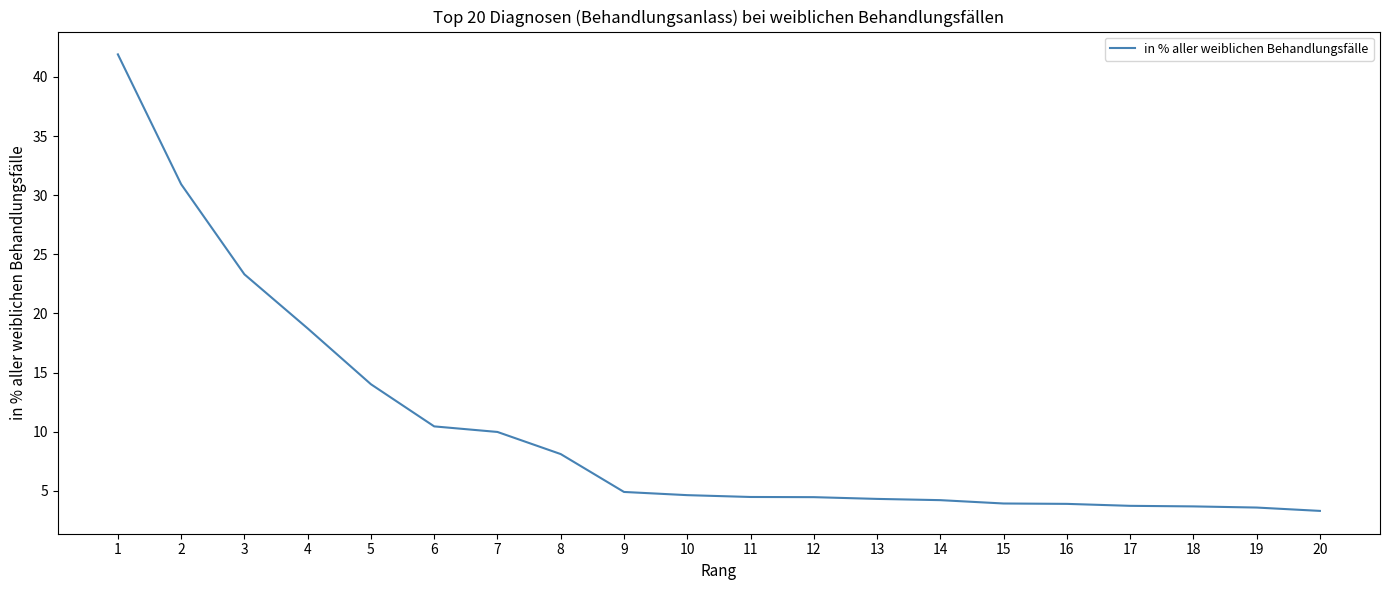

What is the difference between the maximum and minimum values?

38.6